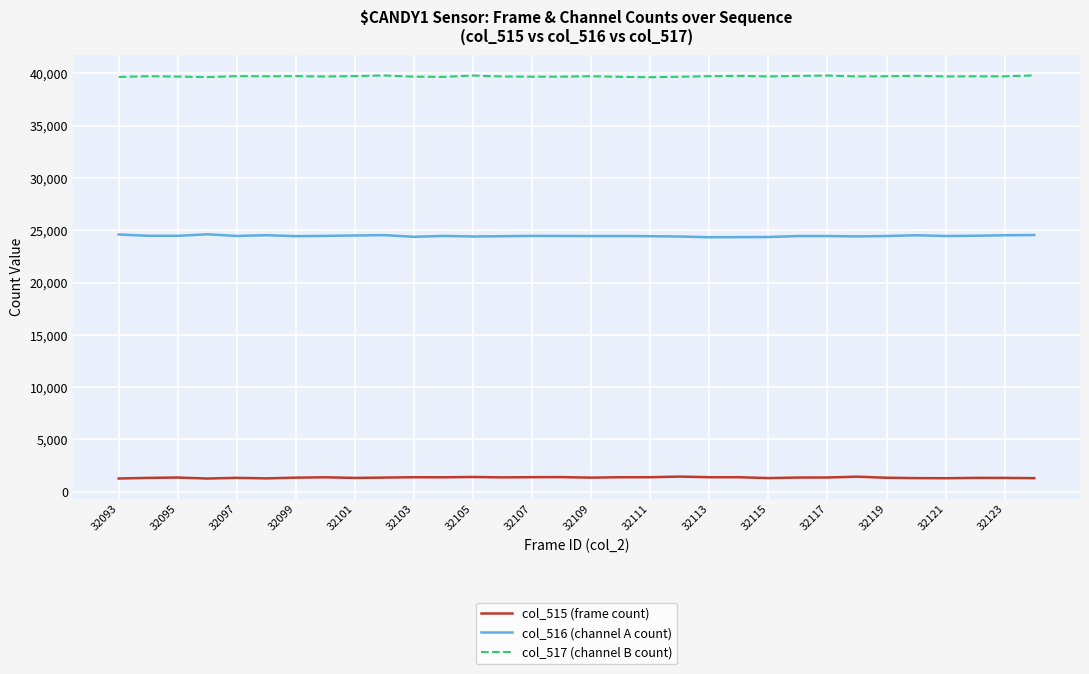

At how many categories does at least one series exceed 16997?

32